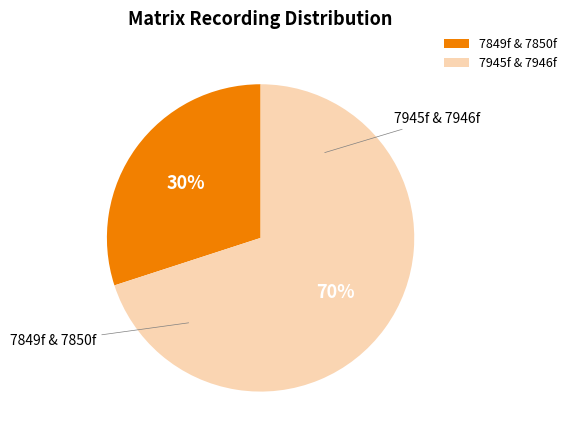

What is the ratio of the value at 7945f & 7946f to the value at 7849f & 7850f?

2.3